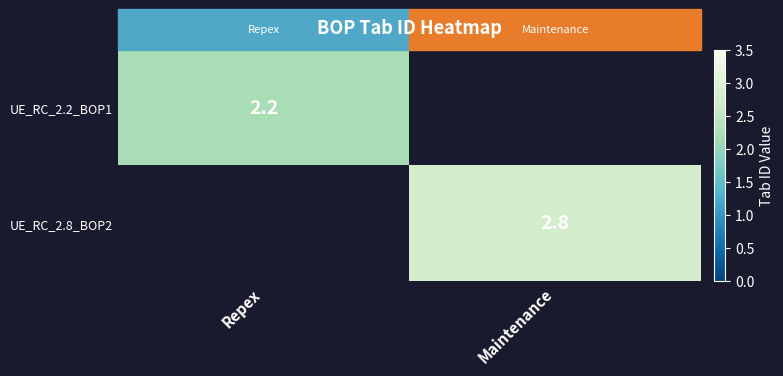

True or false: UE_RC_2.8_BOP2 has a value of 2.8 at Maintenance.

True